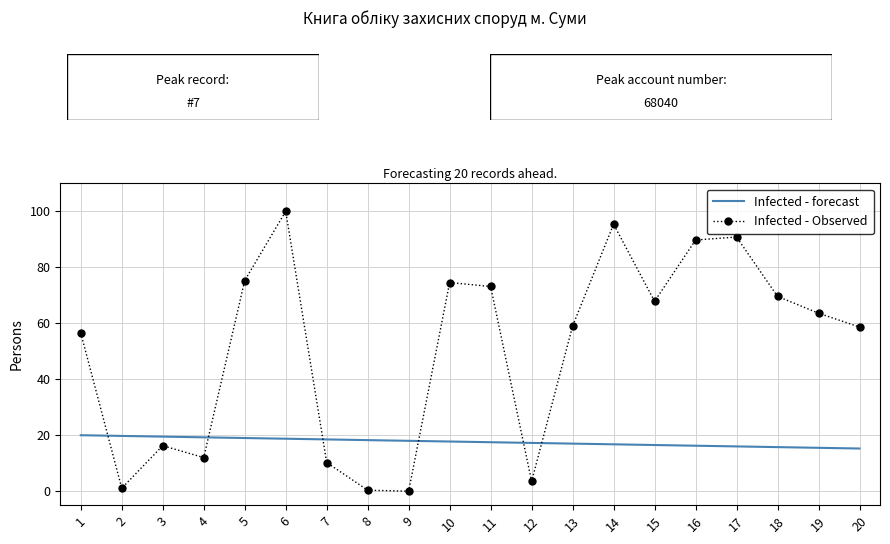

Rank the series by their maximum value, from highest to lowest.

Infected - Observed, Infected - forecast